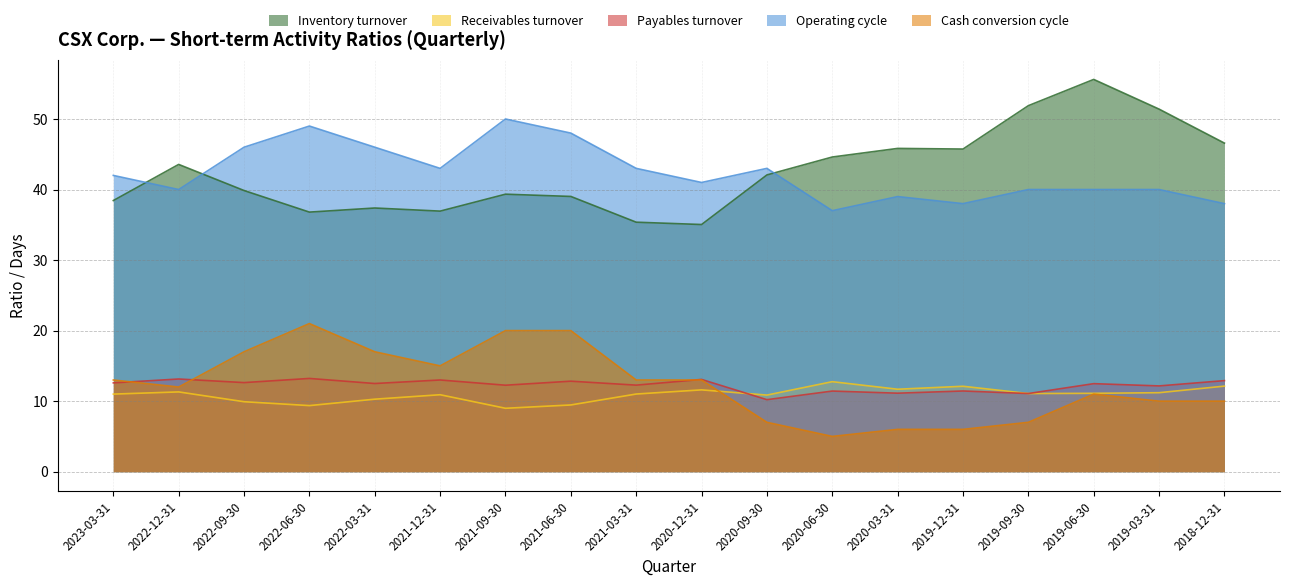

How many data points in Cash conversion cycle are less than 13?

9